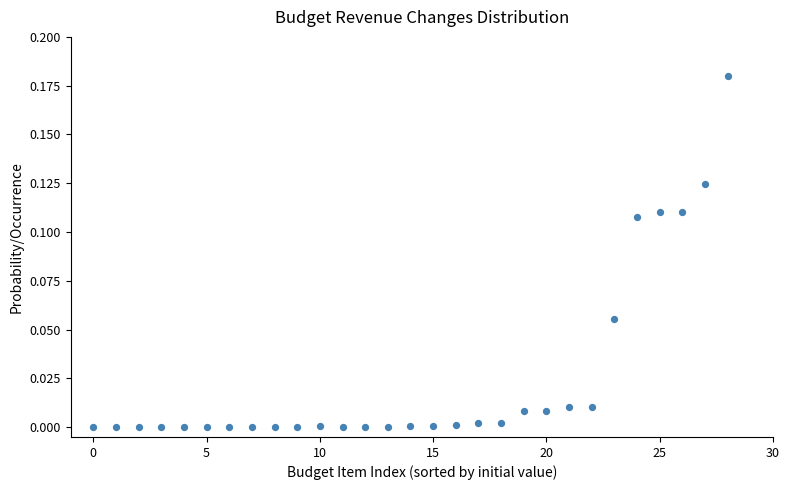

How many data points are displayed?

29